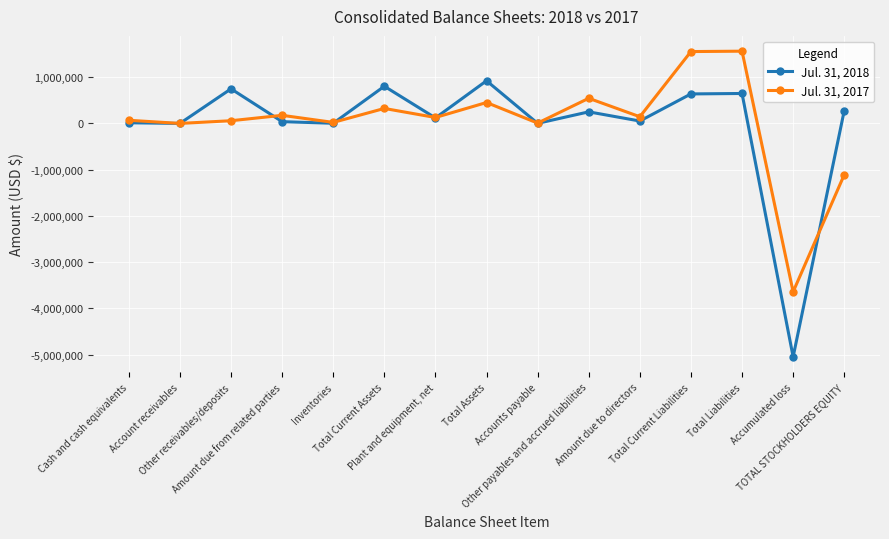

What is the difference between the highest and lowest values at Other payables and accrued liabilities?

293166